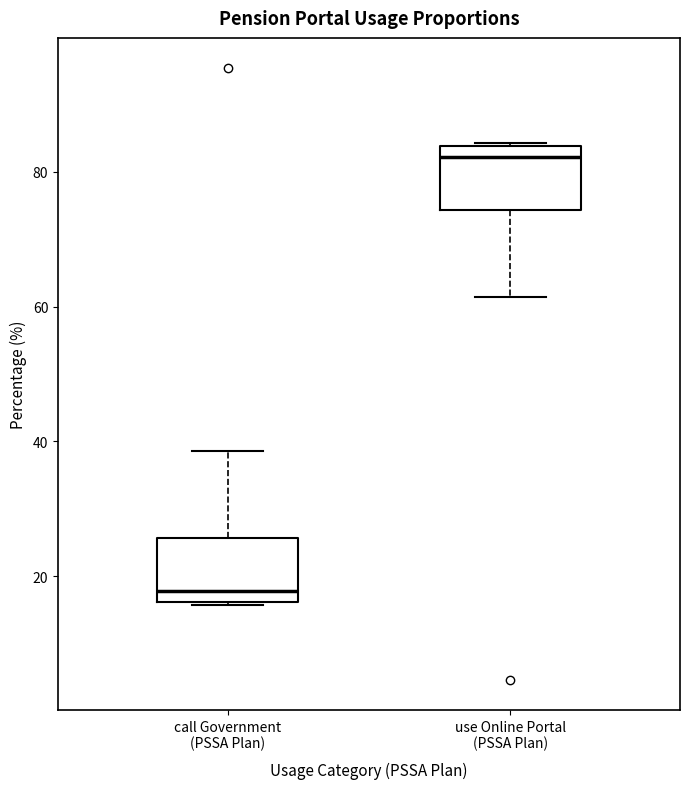

Reading left to right, read every box against the y-axis: the position of its median line, the range the box covers, and the ends of its whiskers. The values are not printed on the chart, so give them approximately, as read against the axis.

call Government (PSSA Plan): median 18, box 16 to 26, whiskers 16 to 38
use Online Portal (PSSA Plan): median 82, box 74 to 84, whiskers 62 to 84